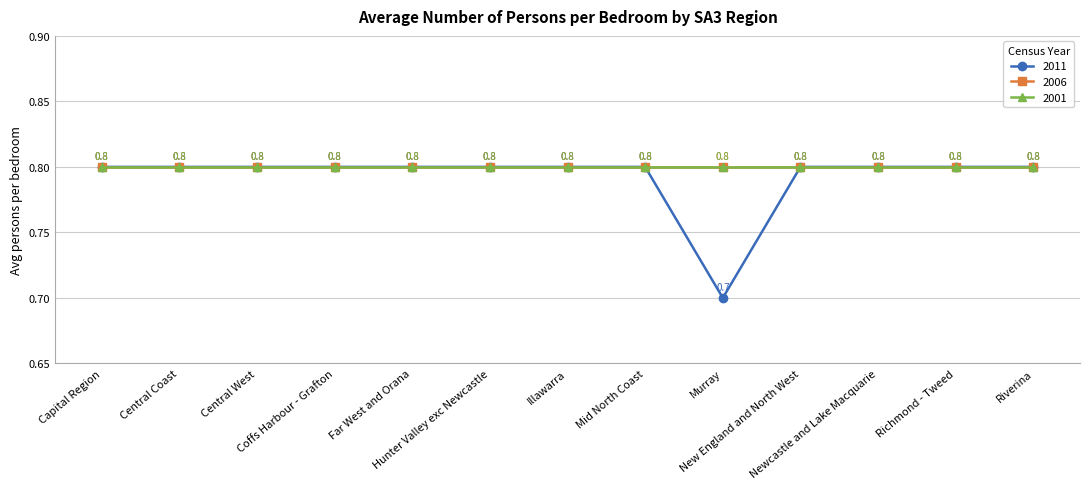

Is this an area chart (filled region under the line)?

No